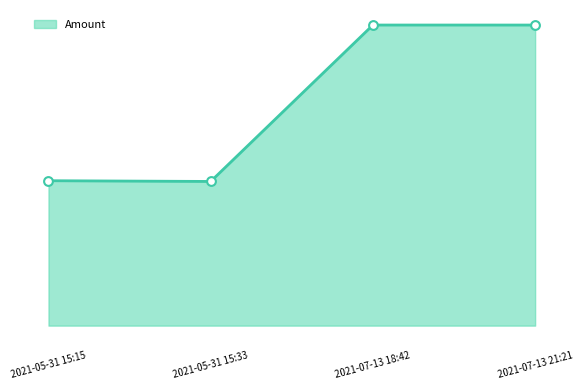

What is the change in value from 2021-05-31 15:33 to 2021-07-13 18:42?

+215.8